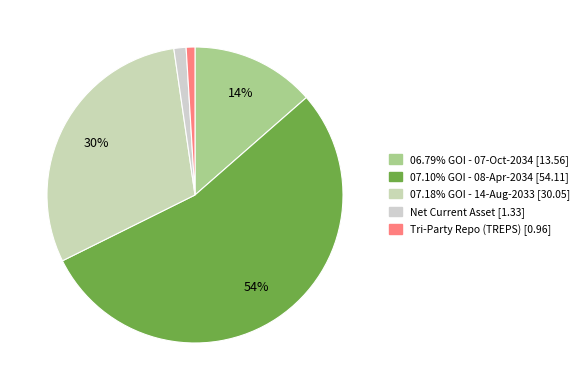

How many segments does this pie chart have?

5